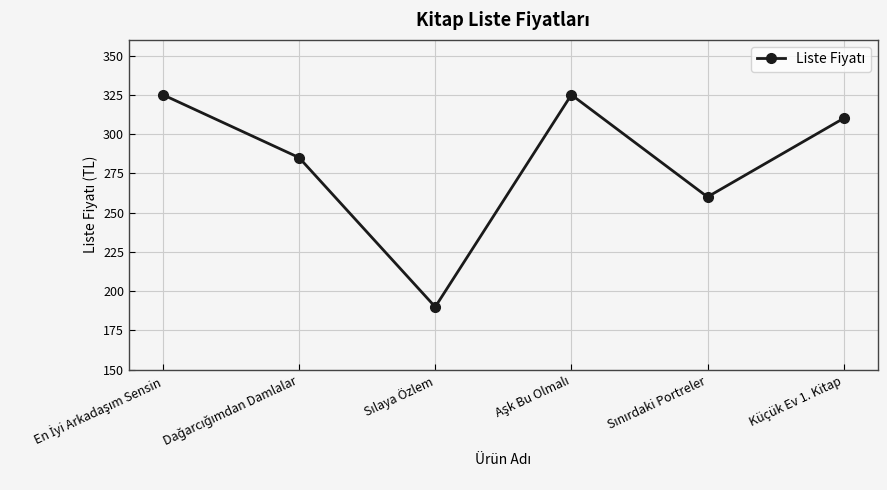

How many interior local valleys (lower than both neighbors) does the data have?

2